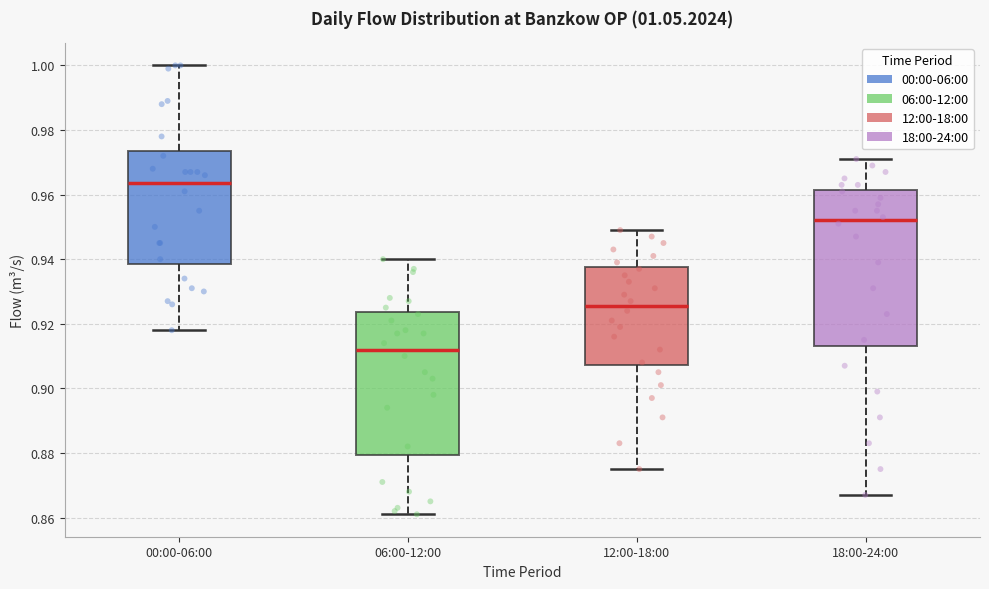

Which box has the lowest median line?

06:00-12:00